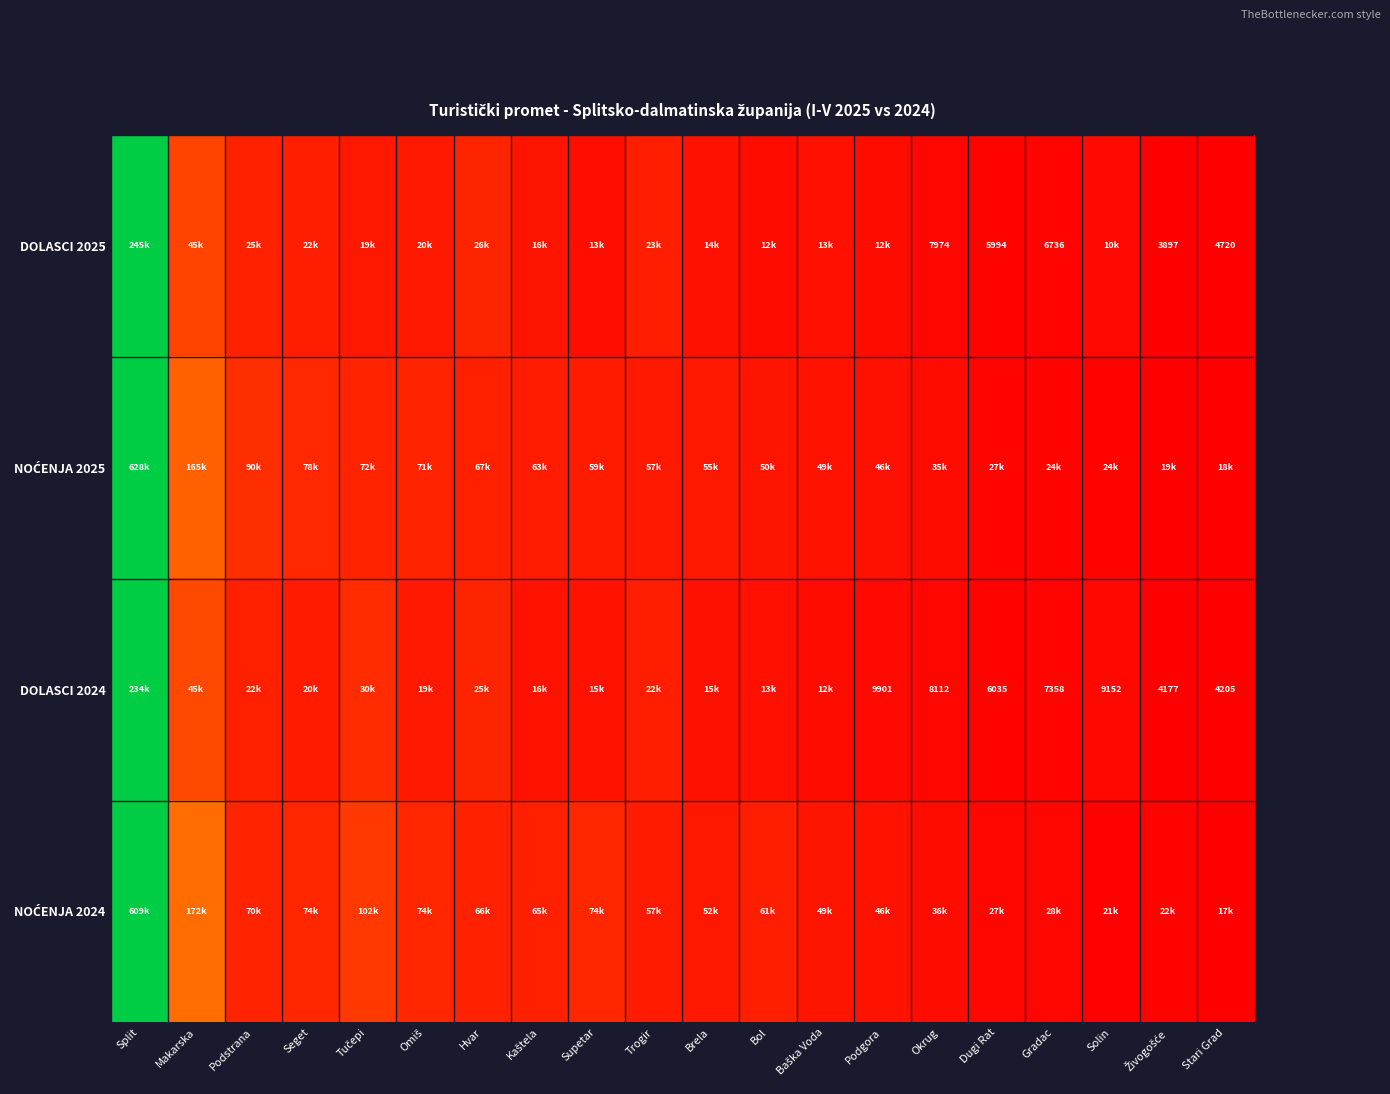

Which category has the highest value across all series?

Split